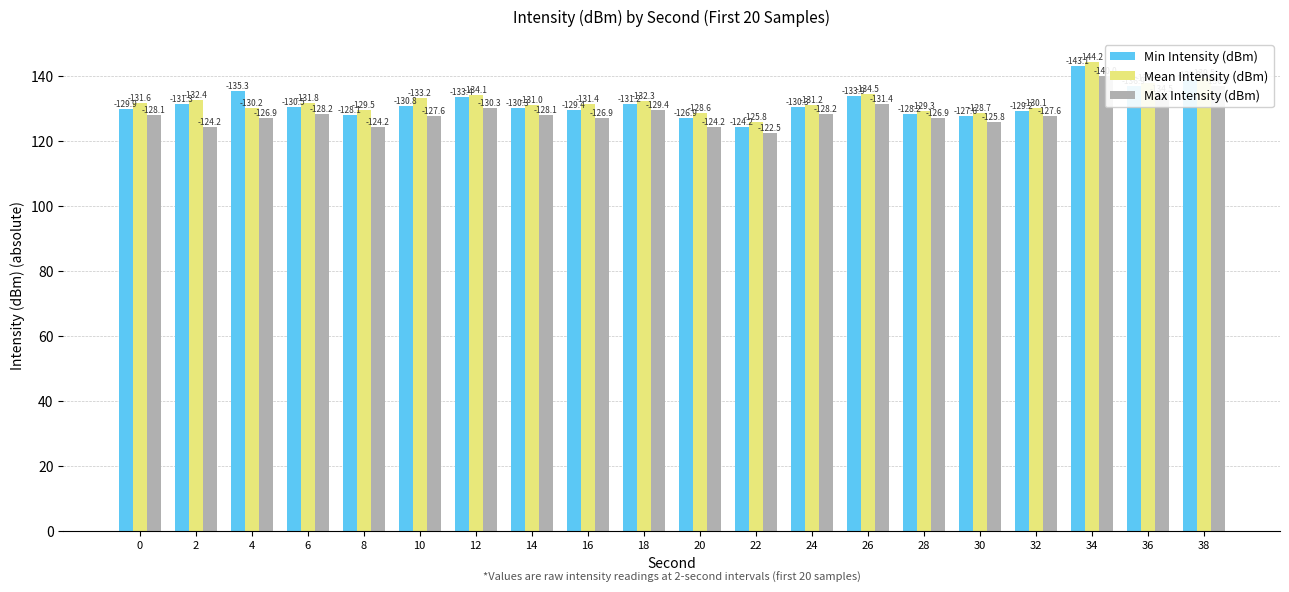

Rank the series by their maximum value, from highest to lowest.

Mean Intensity (dBm), Min Intensity (dBm), Max Intensity (dBm)